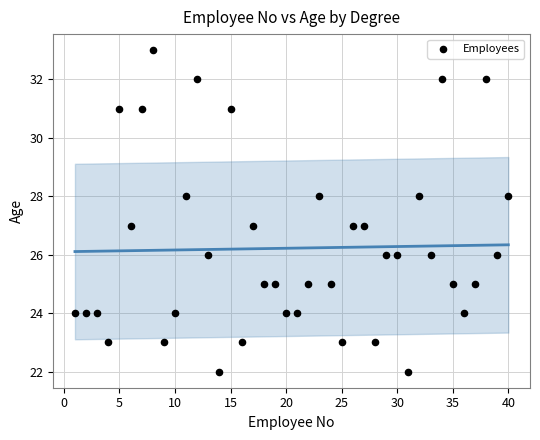

What is the range of Y values (max minus min)?

11